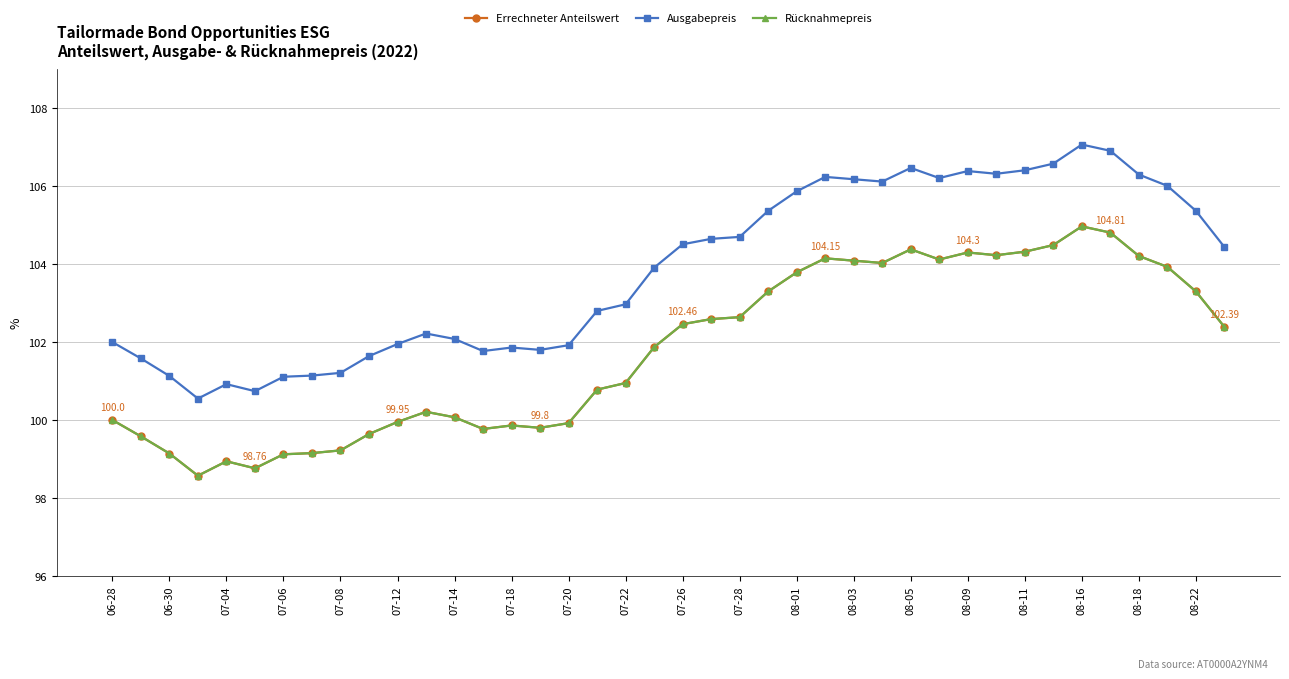

Which category has the highest value across all series?

08-16